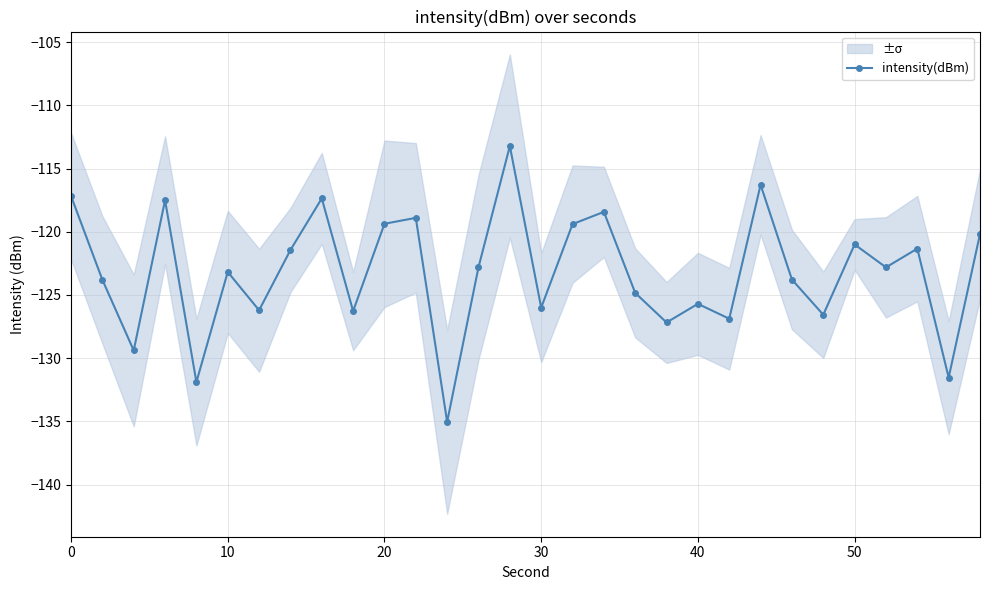

The intensity(dBm) series shows -123.2 at 10. True or false?

True